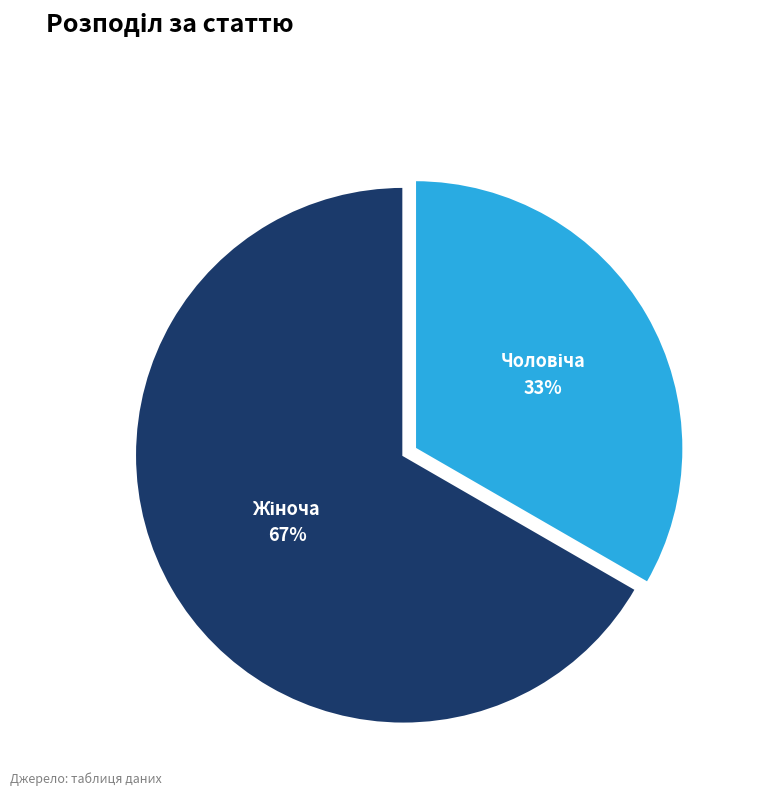

To the nearest percent, what is the average slice percentage?

50%